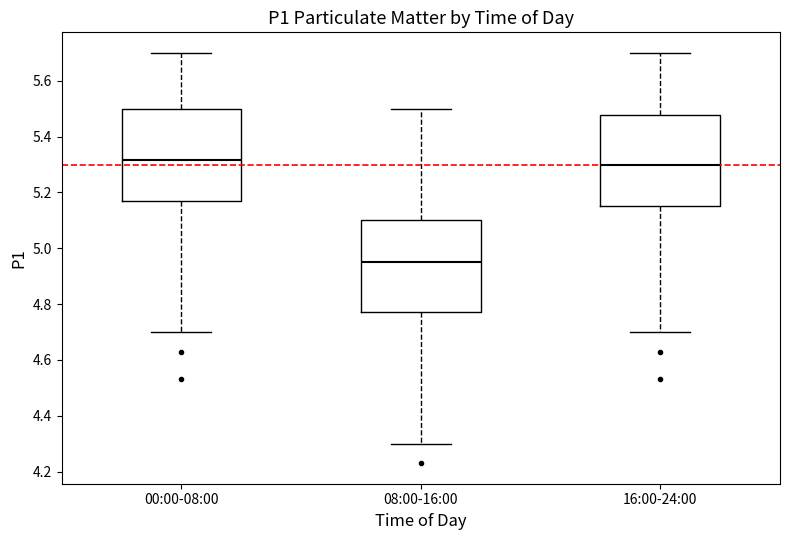

Reading left to right, transcribe this box plot: for each box, give where its median line is, the range the box spans, and where its two whiskers end, as read against the y-axis. The values are not printed on the chart, so give them approximately, as read against the axis.

00:00-08:00: median 5.32, box 5.18 to 5.50, whiskers 4.70 to 5.70
08:00-16:00: median 4.96, box 4.78 to 5.10, whiskers 4.30 to 5.50
16:00-24:00: median 5.30, box 5.16 to 5.48, whiskers 4.70 to 5.70